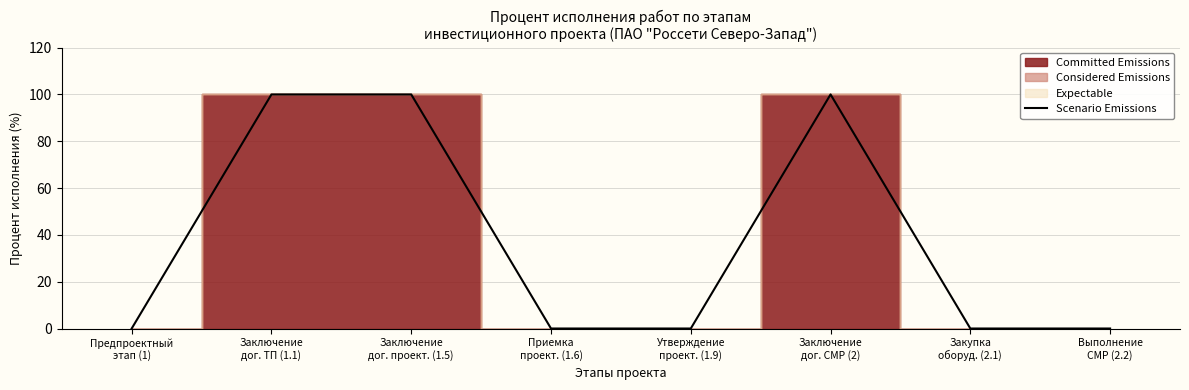

What is the greatest value displayed?

100